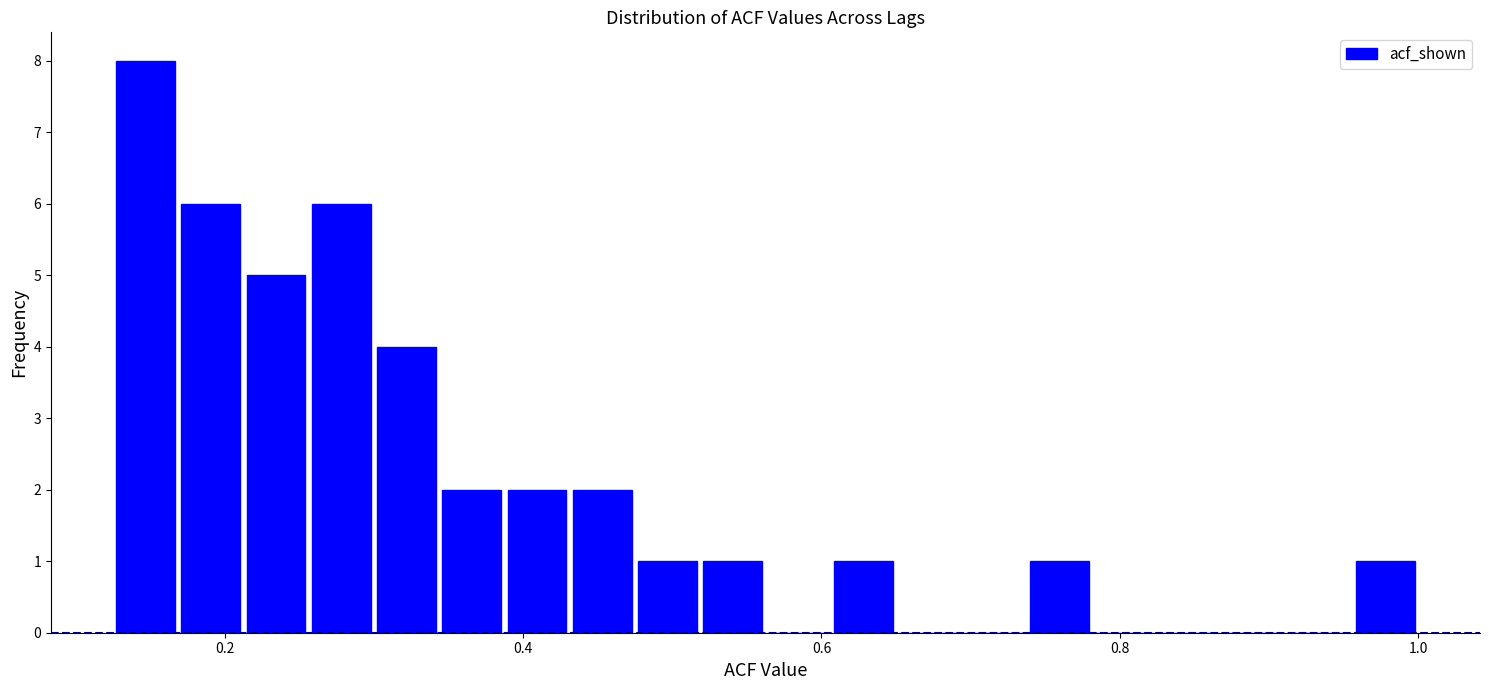

Around what value on the x-axis is the tallest bar? Give the approximate position of its centre, as read against the axis.

0.14